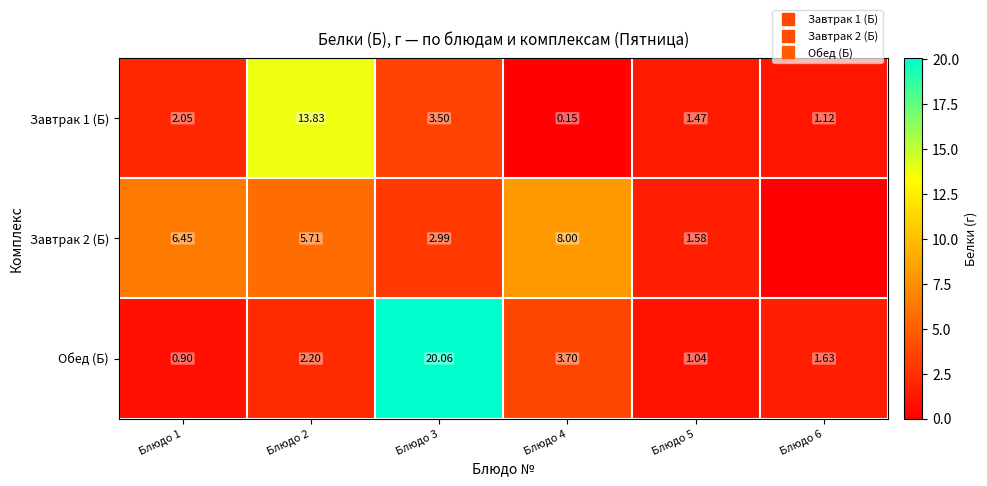

The value of Завтрак 2 (Б) at Блюдо 4 is 13.9. True or false?

False